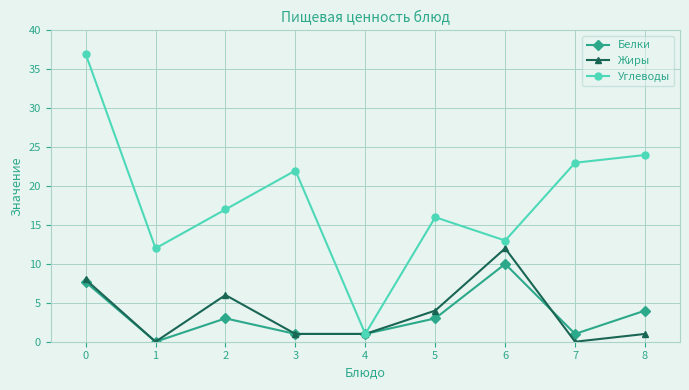

What is the total value across all series at 7?

24.0